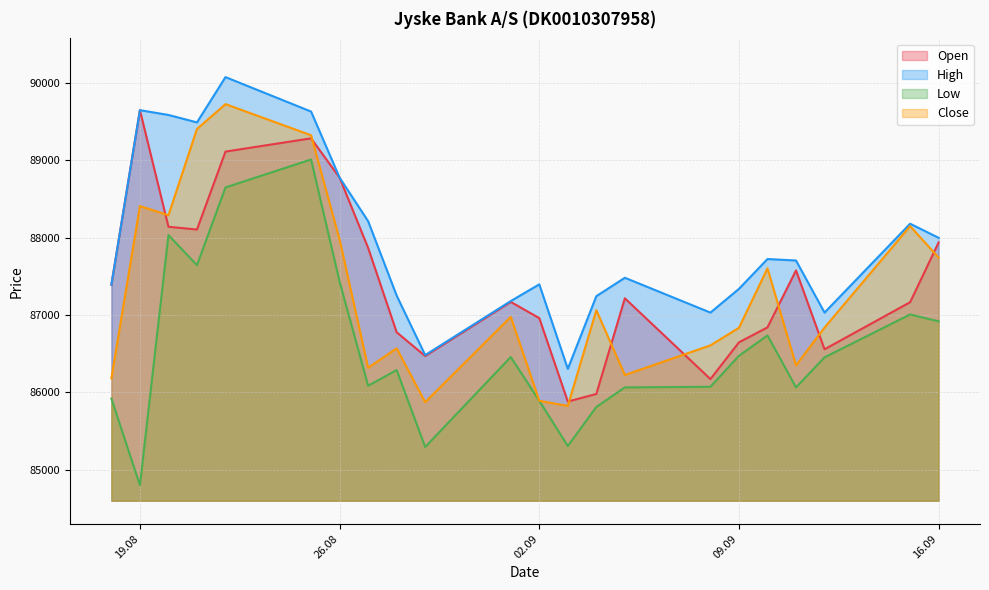

At which label is Open closest to 87765?

27.08.2025